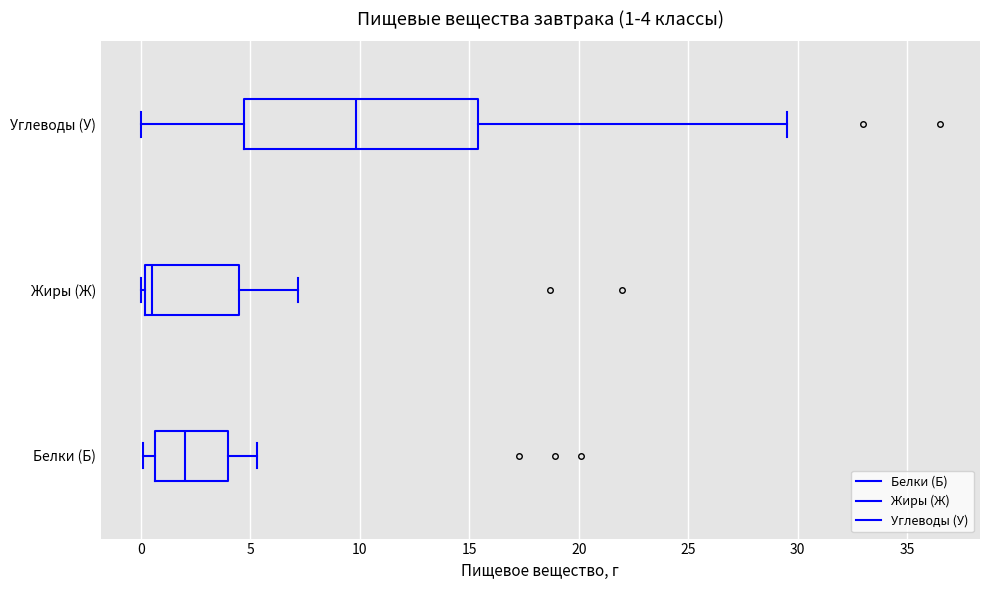

Comparing the boxes themselves (not the whiskers), which one is the widest?

Углеводы (У)